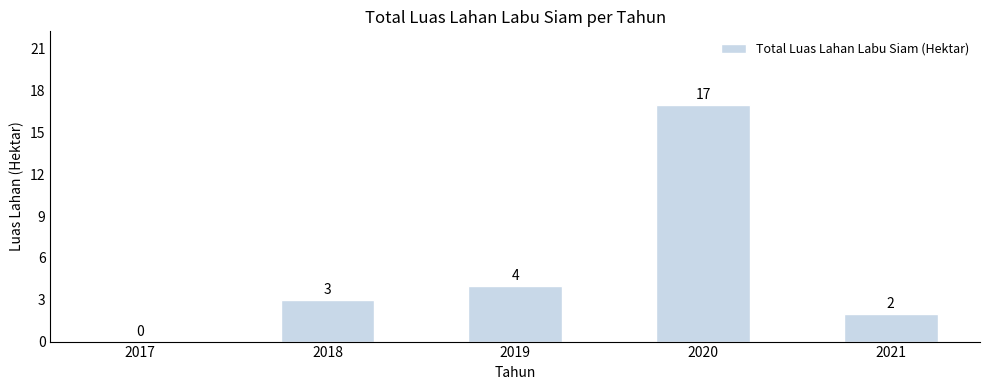

How many values are above zero?

4